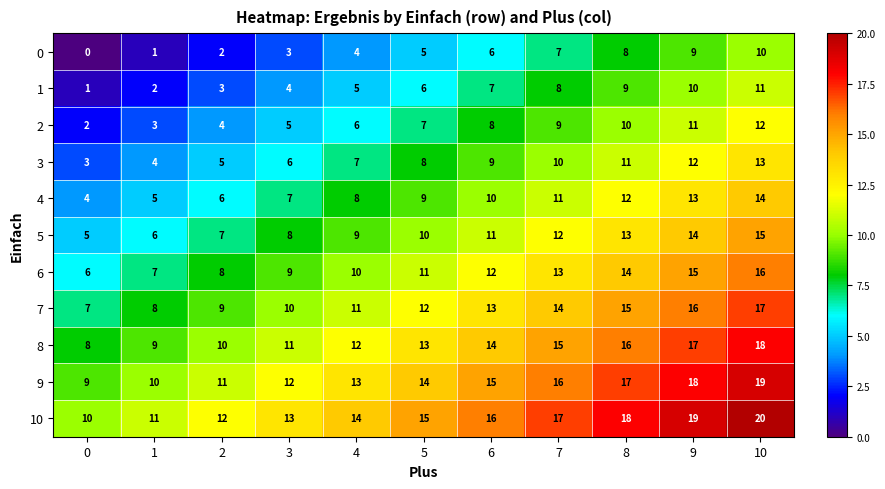

Read the 6 value at 2, to the nearest 10.

10